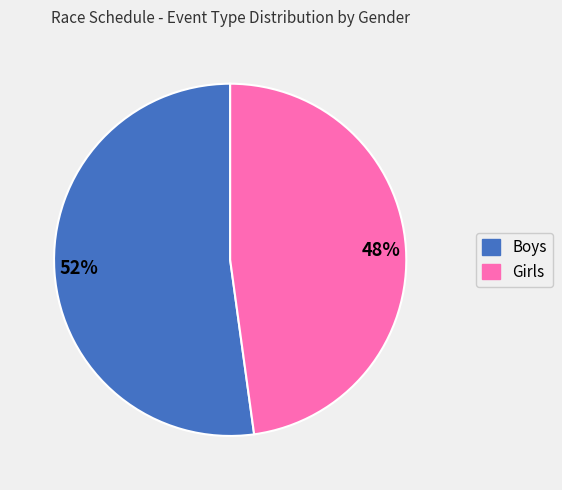

What is the ratio of the value at 52% to the value at 48%?

1.1